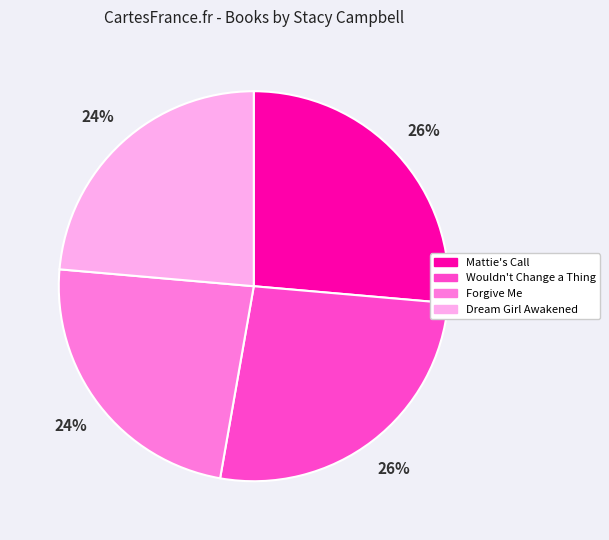

Approximately how many times larger is the value at Mattie's Call compared to Dream Girl Awakened?

1.1